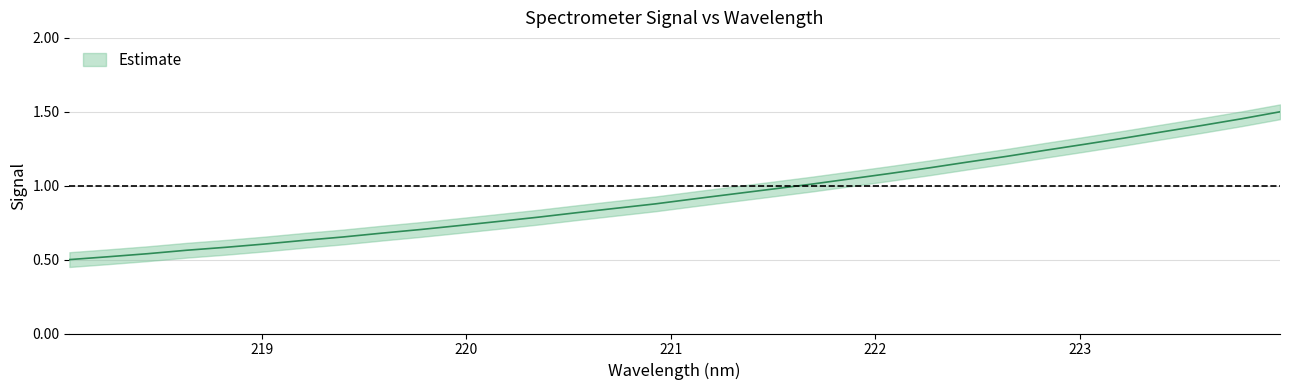

True or false: the data shows 0.6 at 218.6332.

True